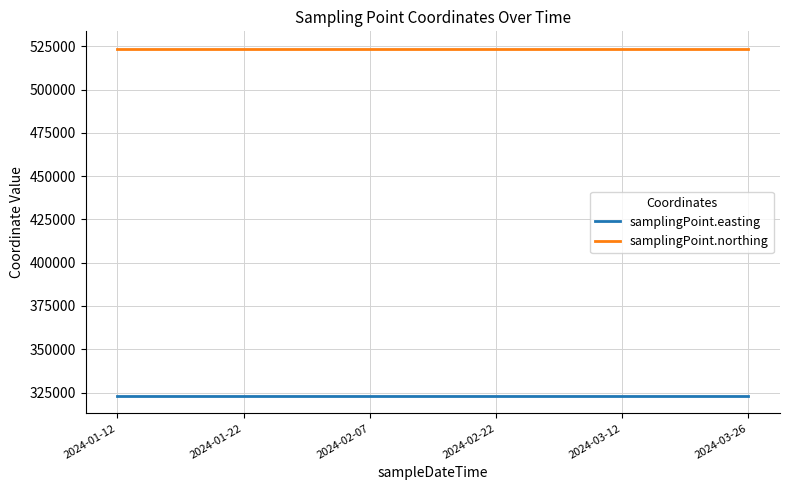

The value of samplingPoint.easting at 2024-03-26 is 323011. True or false?

True